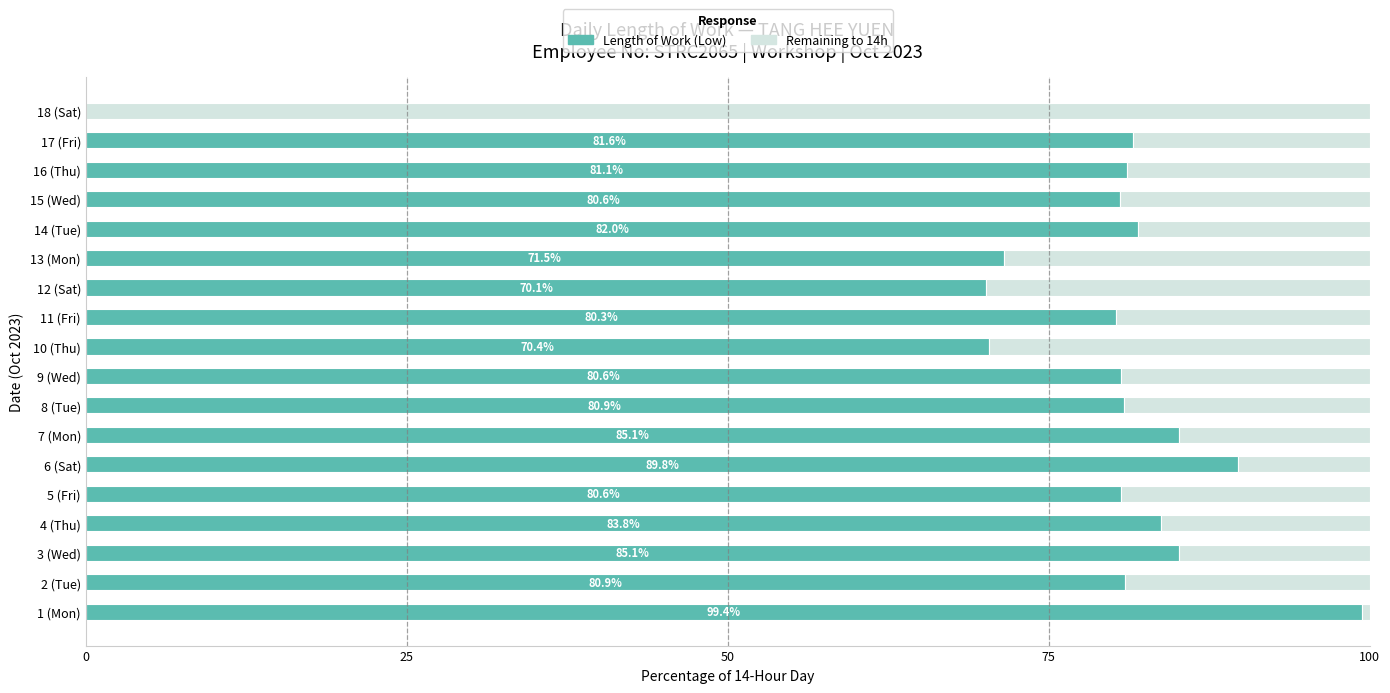

The value of Length of Work (Low) at 1 (Mon) is 130.6. True or false?

False